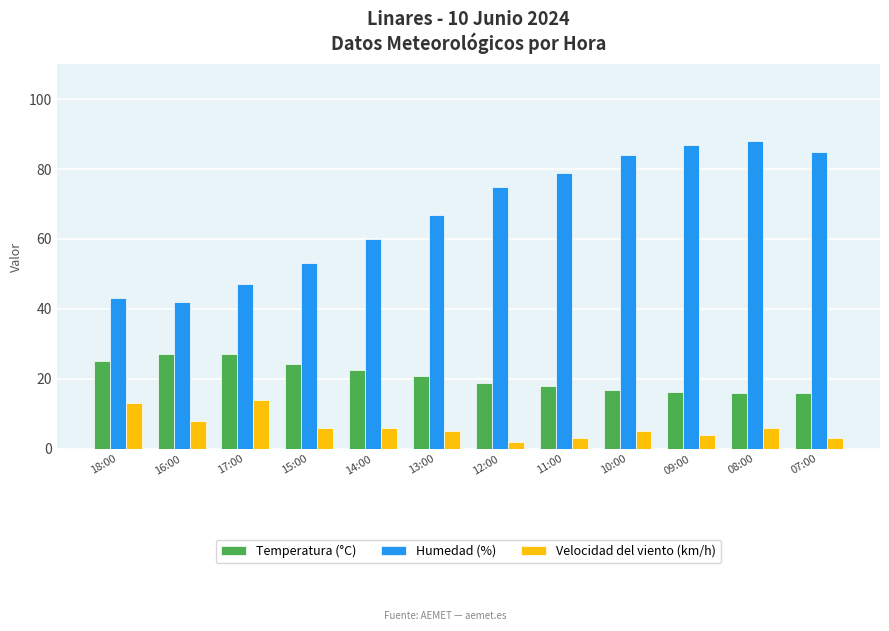

Which series has the largest total across all categories?

Humedad (%)